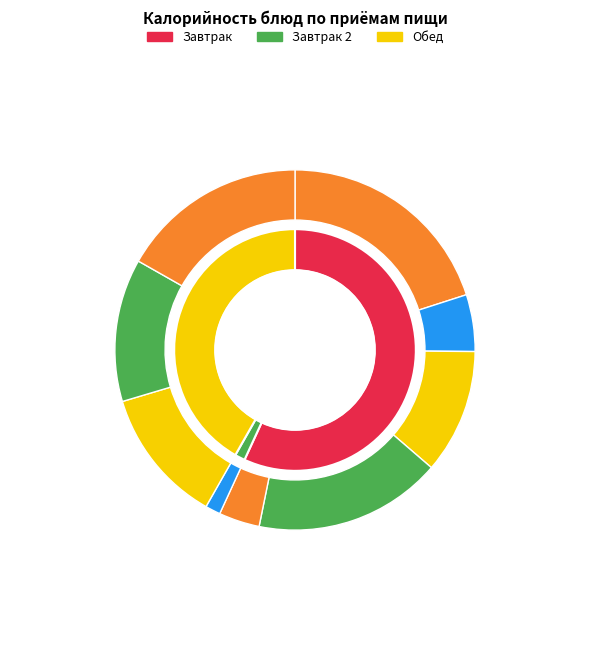

What is the change in value from Макароны с сыром to хлеб в ассортименте (обед)?

-33.7